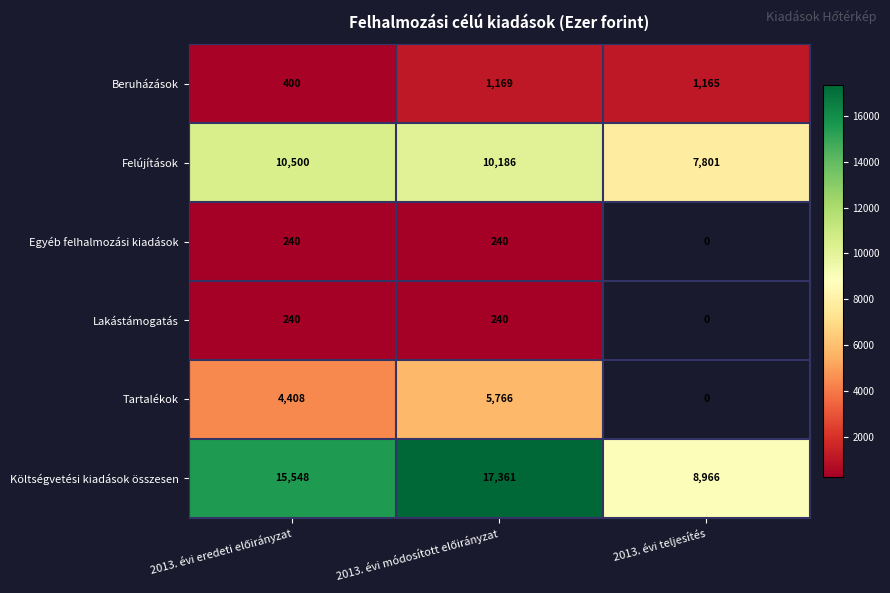

Count the number of categories in the chart.

3